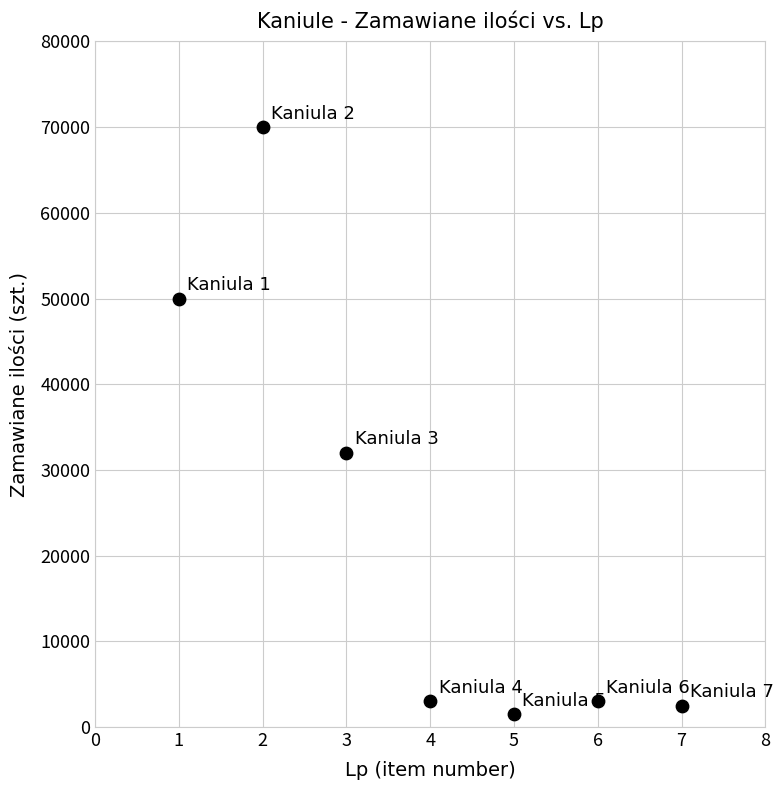

What Y value in the scatter plot is closest to 35750?

32000